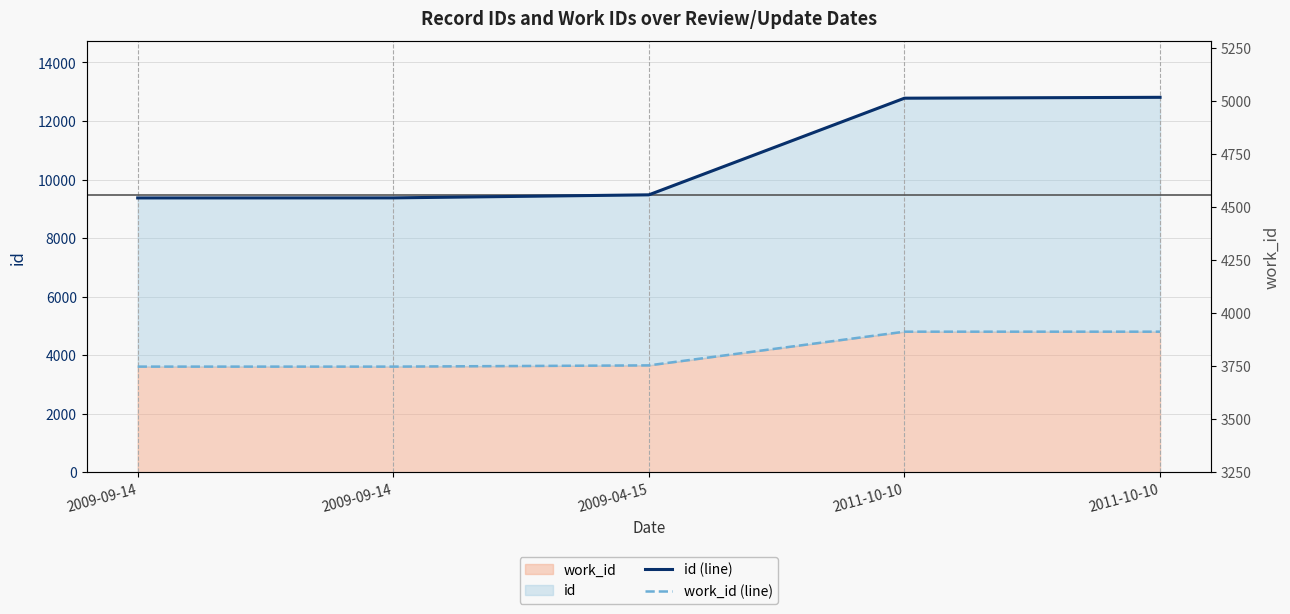

What is the approximate value of work_id (line) at 2009-09-14?

3609